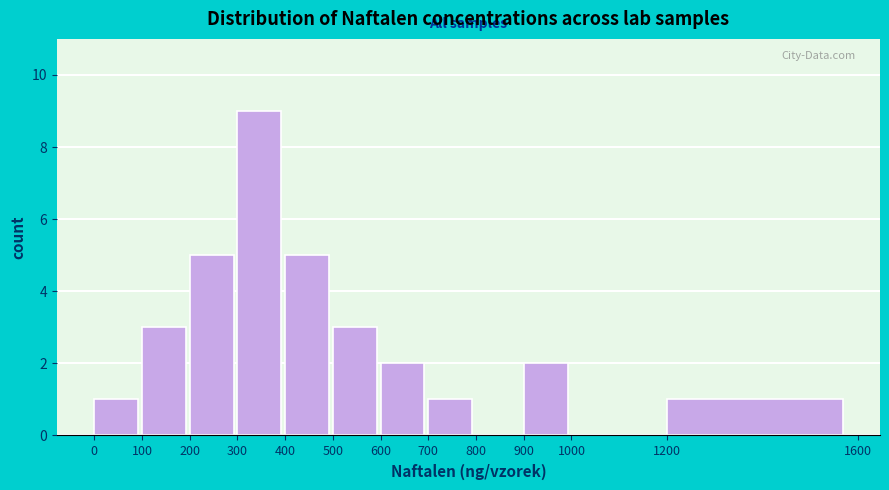

What is the height of the bar covering 700 to 800 on the x-axis? The values are not printed on the chart, so give them approximately, as read against the axis.

1